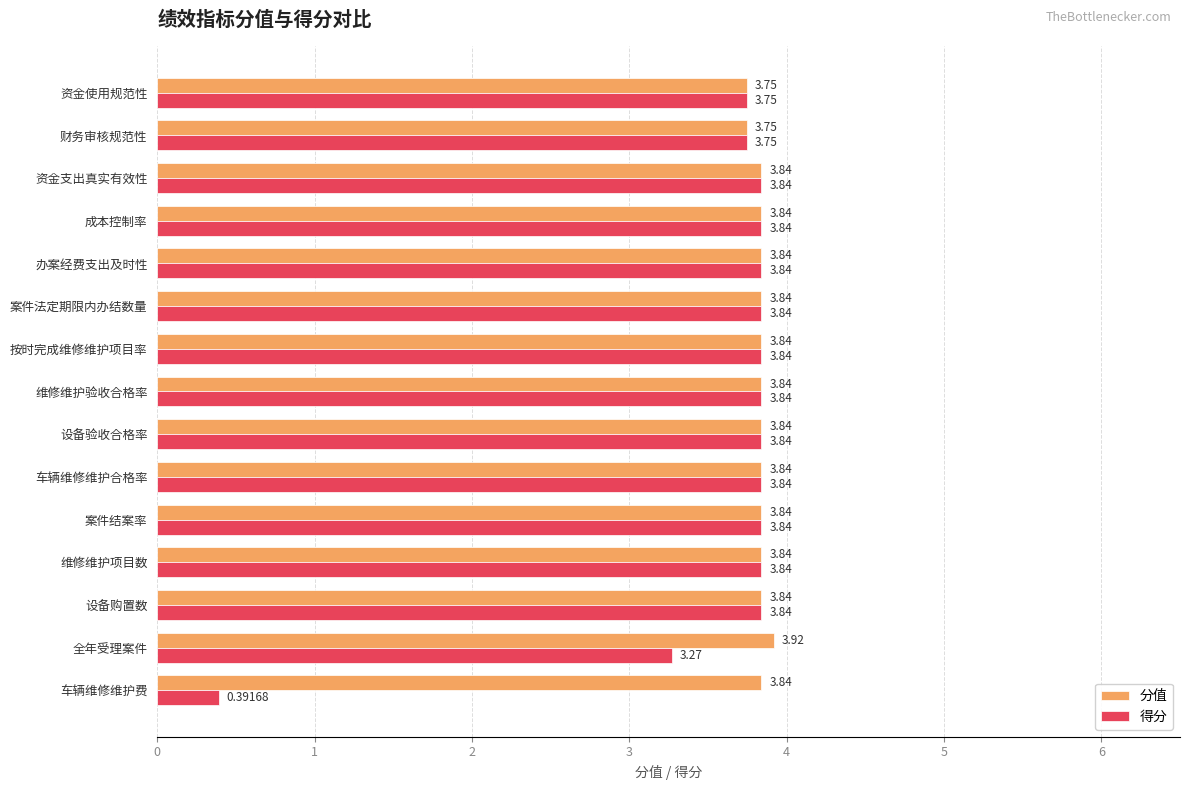

Which series has the largest total across all categories?

分值